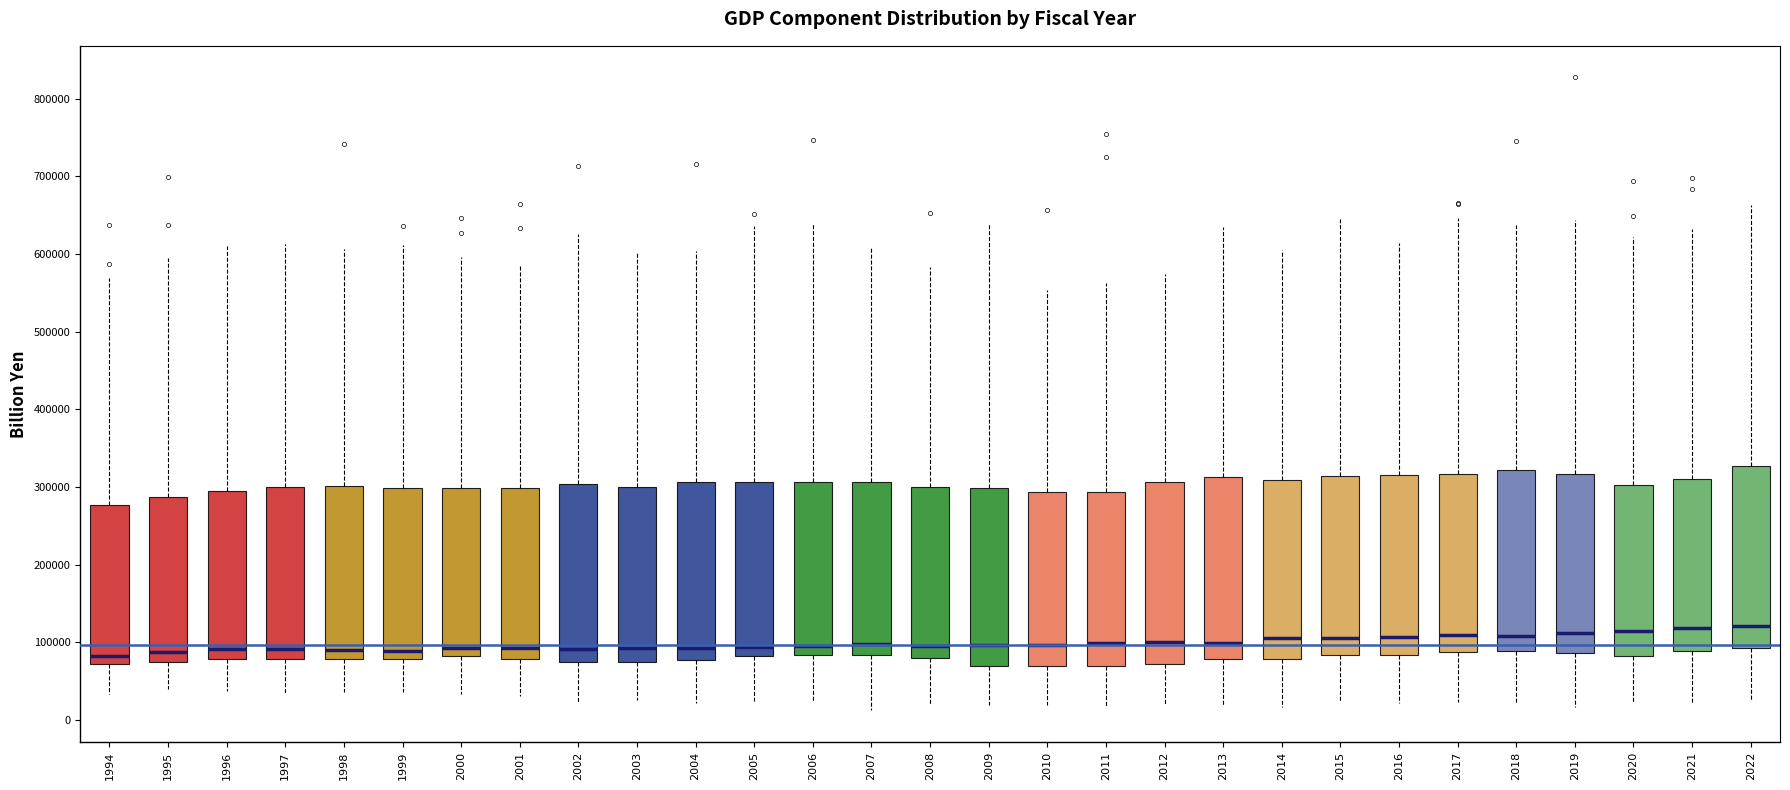

Reading left to right, transcribe this box plot: for each box, give where its median line is, the range the box spans, and where its two whiskers end, as read against the y-axis. The values are not printed on the chart, so give them approximately, as read against the axis.

1994: median 80000, box 70000 to 280000, whiskers 30000 to 570000
1995: median 90000, box 70000 to 290000, whiskers 40000 to 590000
1996: median 90000, box 80000 to 300000, whiskers 40000 to 610000
1997: median 90000, box 80000 to 300000, whiskers 30000 to 610000
1998: median 90000, box 80000 to 300000, whiskers 40000 to 610000
1999: median 90000, box 80000 to 300000, whiskers 40000 to 610000
2000: median 90000, box 80000 to 300000, whiskers 30000 to 600000
2001: median 90000, box 80000 to 300000, whiskers 30000 to 580000
2002: median 90000, box 70000 to 300000, whiskers 20000 to 630000
2003: median 90000, box 70000 to 300000, whiskers 30000 to 600000
2004: median 90000, box 80000 to 310000, whiskers 20000 to 600000
2005: median 90000, box 80000 to 310000, whiskers 20000 to 640000
2006: median 100000, box 80000 to 310000, whiskers 20000 to 640000
2007: median 100000, box 80000 to 310000, whiskers 10000 to 610000
2008: median 90000, box 80000 to 300000, whiskers 20000 to 580000
2009: median 100000, box 70000 to 300000, whiskers 20000 to 640000
2010: median 100000, box 70000 to 290000, whiskers 20000 to 550000
2011: median 100000, box 70000 to 290000, whiskers 20000 to 560000
2012: median 100000, box 70000 to 310000, whiskers 20000 to 570000
2013: median 100000, box 80000 to 310000, whiskers 20000 to 630000
2014: median 110000, box 80000 to 310000, whiskers 20000 to 600000
2015: median 110000, box 80000 to 310000, whiskers 20000 to 650000
2016: median 110000, box 80000 to 320000, whiskers 20000 to 610000
2017: median 110000, box 90000 to 320000, whiskers 20000 to 650000
2018: median 110000, box 90000 to 320000, whiskers 20000 to 640000
2019: median 110000, box 90000 to 320000, whiskers 20000 to 640000
2020: median 110000, box 80000 to 300000, whiskers 20000 to 620000
2021: median 120000, box 90000 to 310000, whiskers 20000 to 630000
2022: median 120000, box 90000 to 330000, whiskers 20000 to 660000